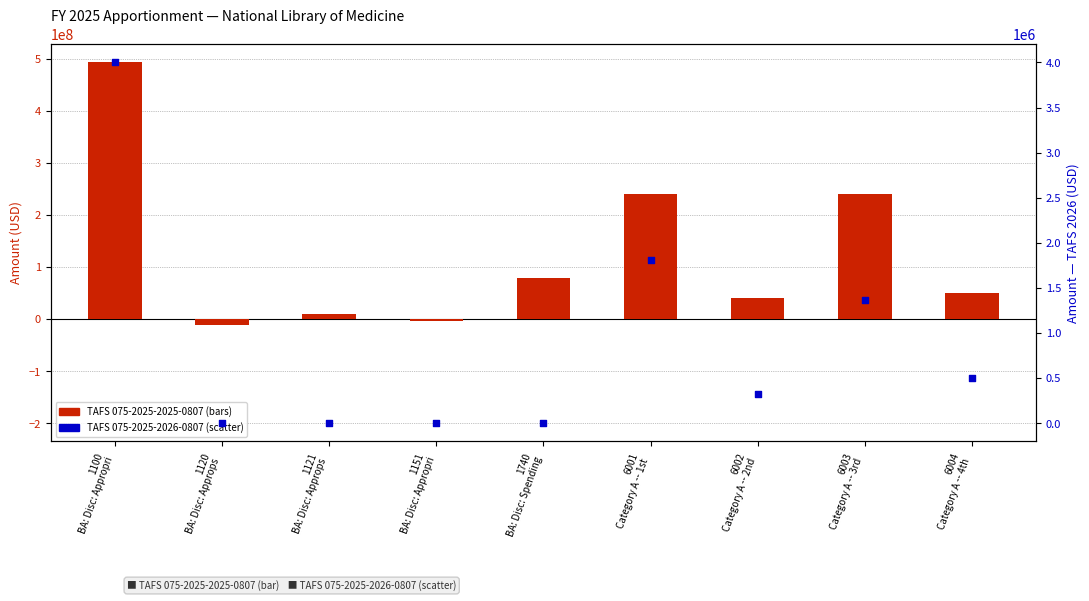

At how many categories does at least one series exceed 194617738?

3